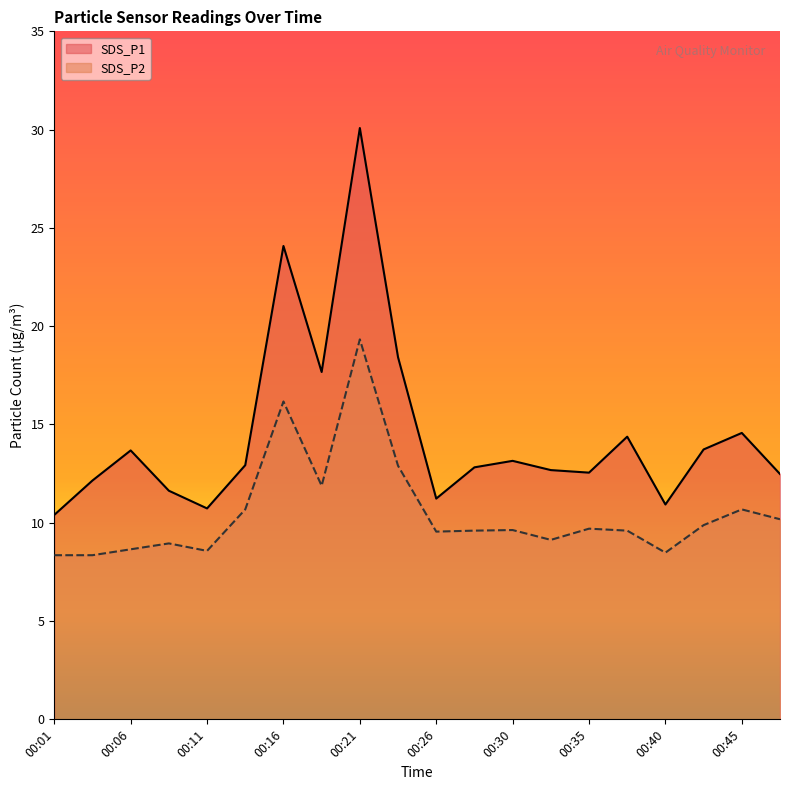

What is the total value across all series at 00:16?

40.2